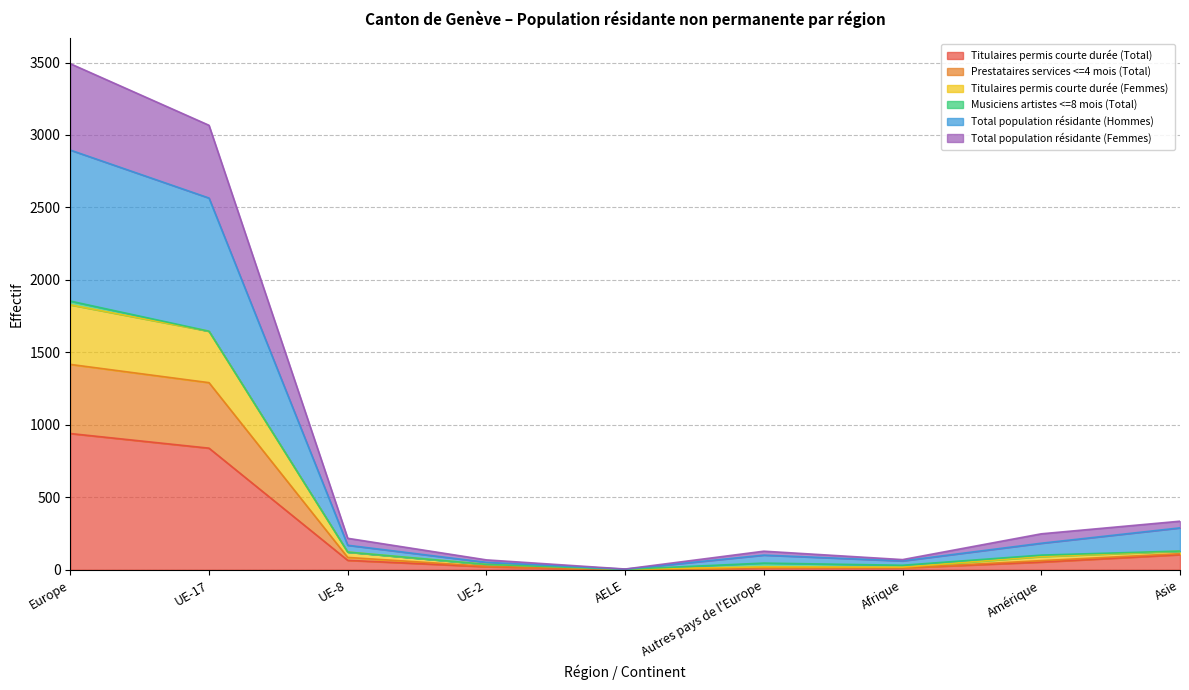

What is the highest value of the Titulaires permis courte durée (Total) series?

940